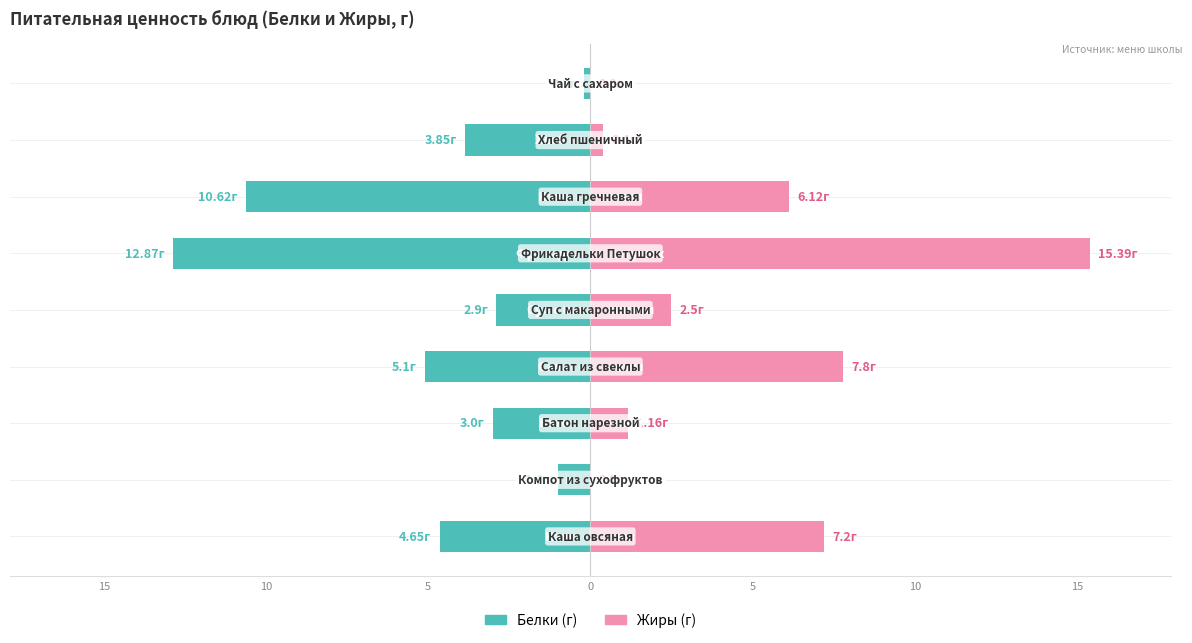

True or false: Жиры has a value of 0.5 at 7.

False